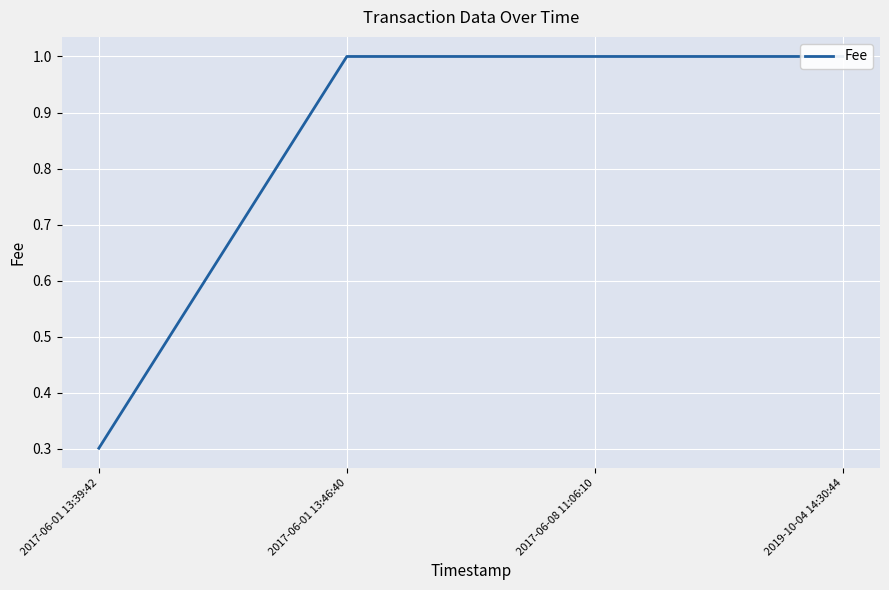

What is the value of the 2nd point from the left?

1.0